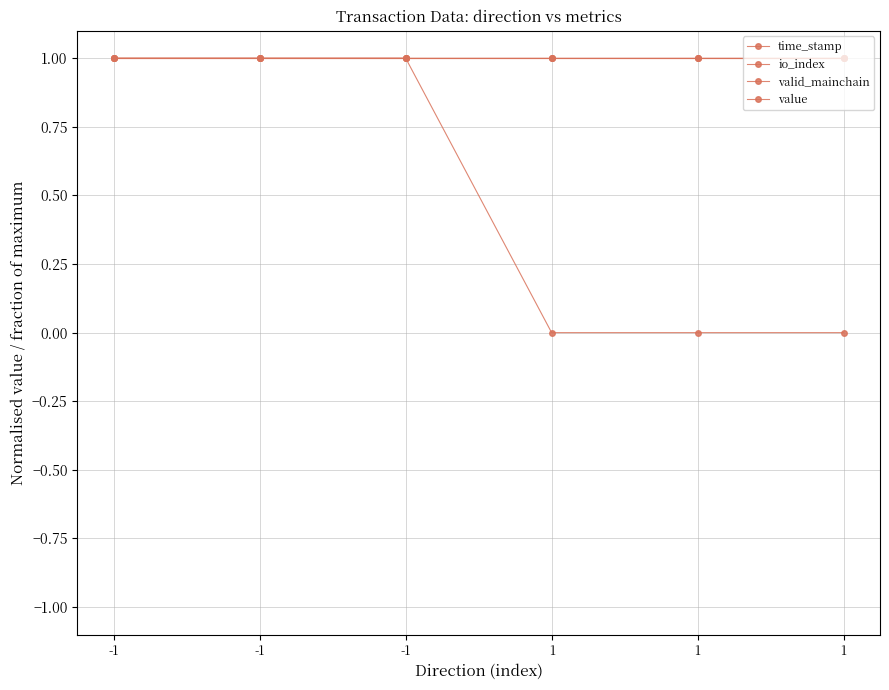

What is the sum of the valid_mainchain values at -1 and -1?

2.0